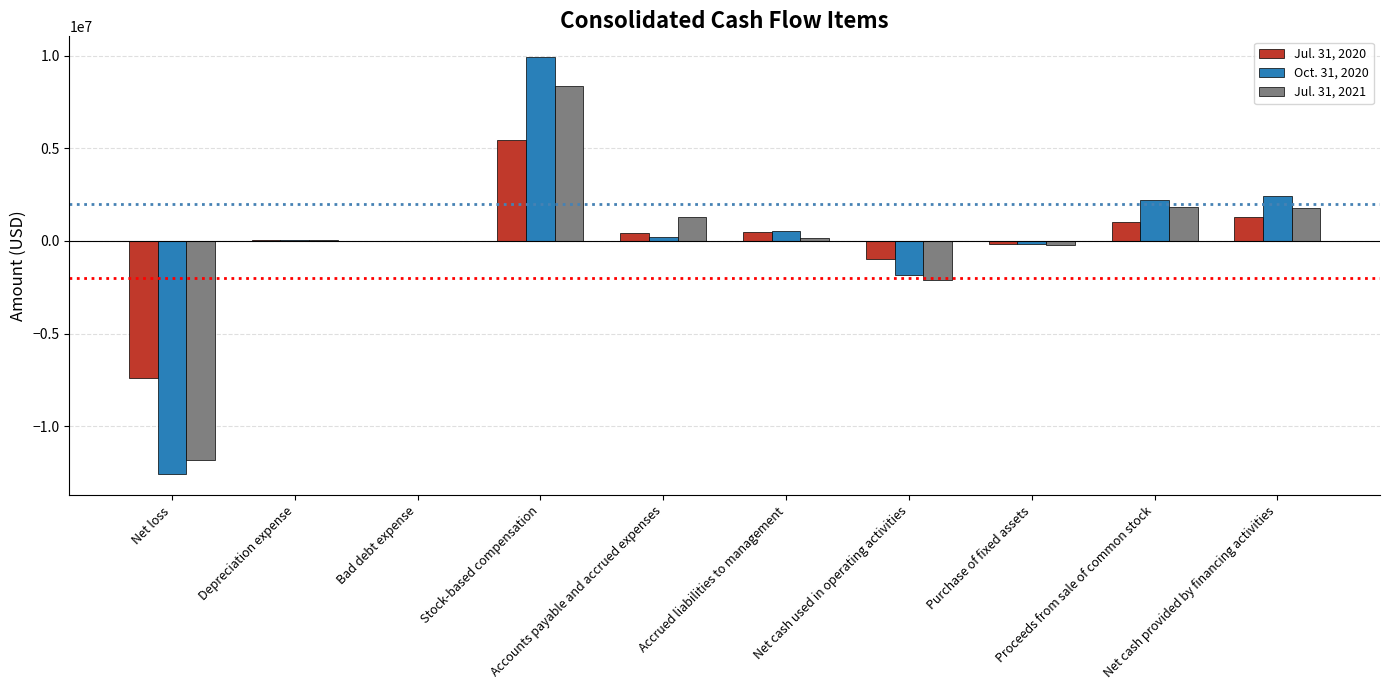

Is it true that Jul. 31, 2020 equals 0 at Bad debt expense?

True